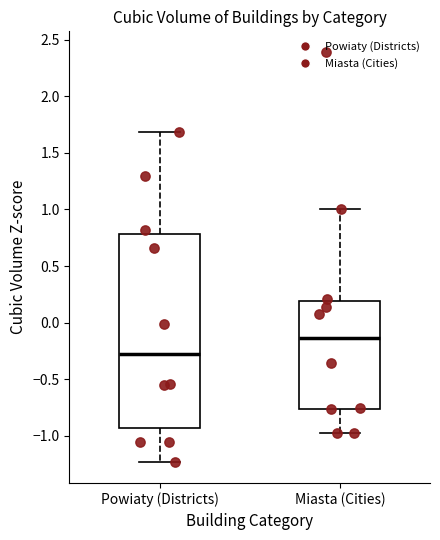

Reading left to right, transcribe this box plot: for each box, give where its median line is, the range the box spans, and where its two whiskers end, as read against the y-axis. The values are not printed on the chart, so give them approximately, as read against the axis.

Powiaty (Districts): median -0.30, box -0.95 to 0.80, whiskers -1.25 to 1.70
Miasta (Cities): median -0.15, box -0.75 to 0.20, whiskers -1.00 to 1.00